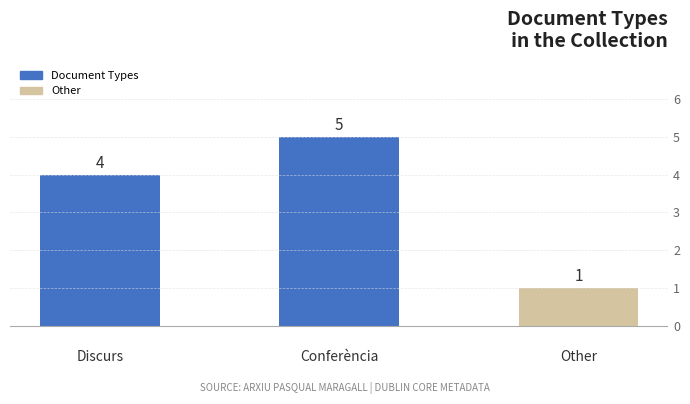

What is the difference between the values at Discurs and Other?

3